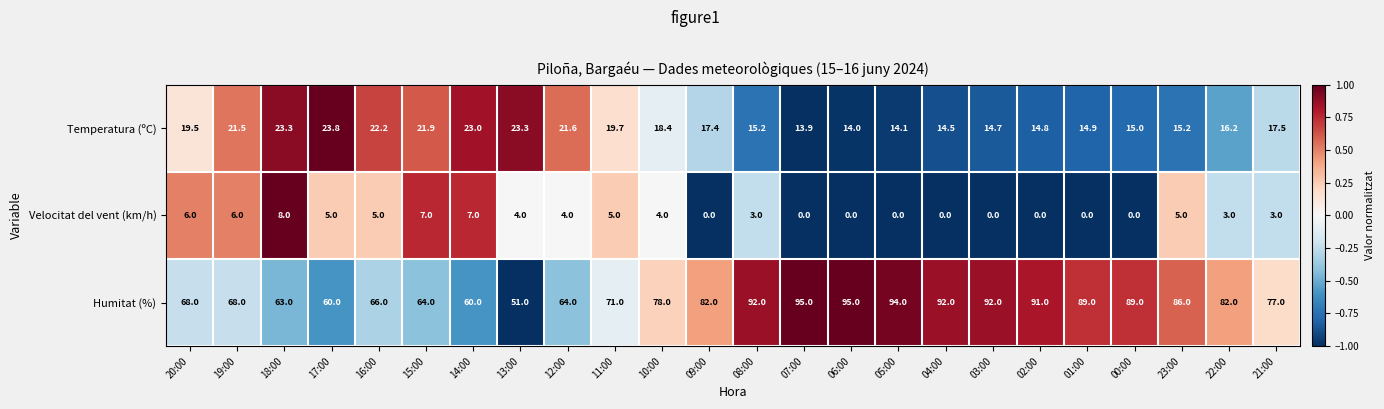

Is it true that Humitat (%) equals 147.5 at 05:00?

False